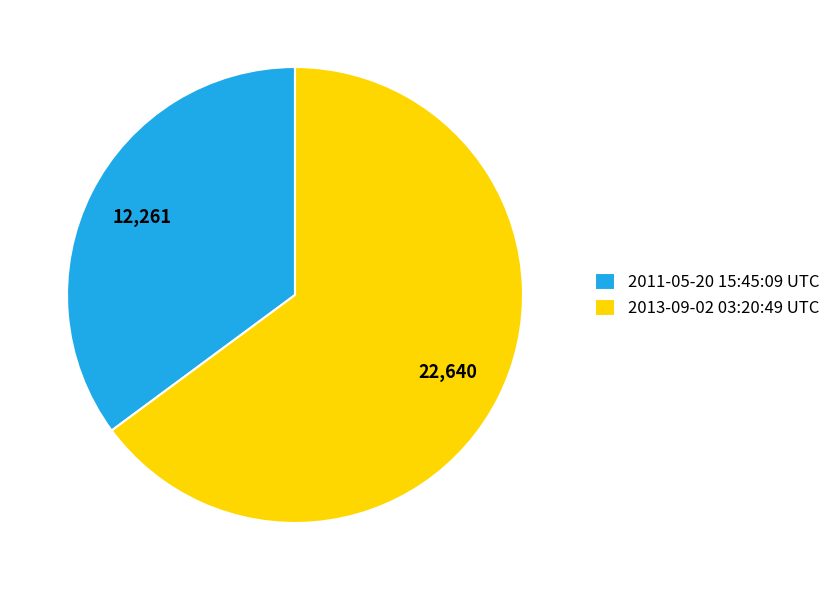

Between 2011-05-20 15:45:09 UTC and 2013-09-02 03:20:49 UTC, which is larger?

2013-09-02 03:20:49 UTC